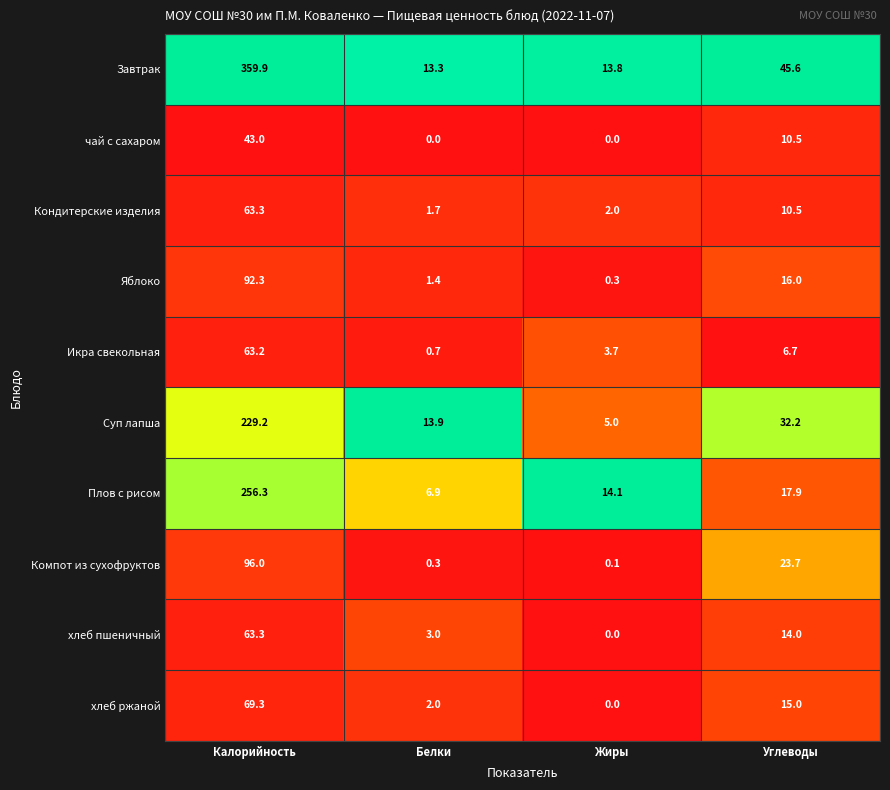

At which label does Плов с рисом first exceed 17?

Калорийность